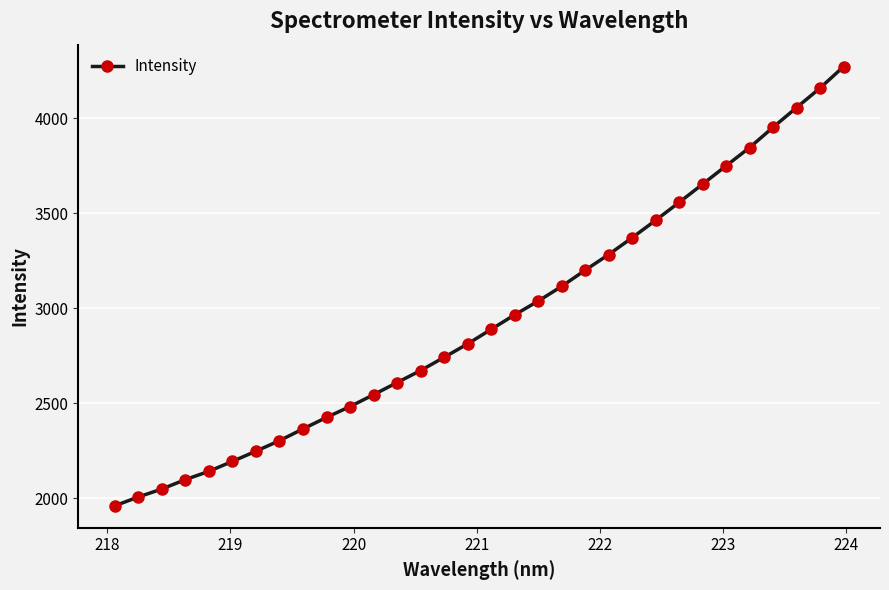

What is the maximum value shown in the chart?

4271.1